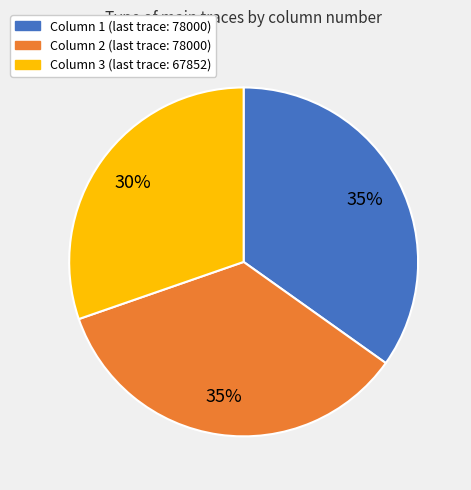

Which slice is the smallest?

Column 3